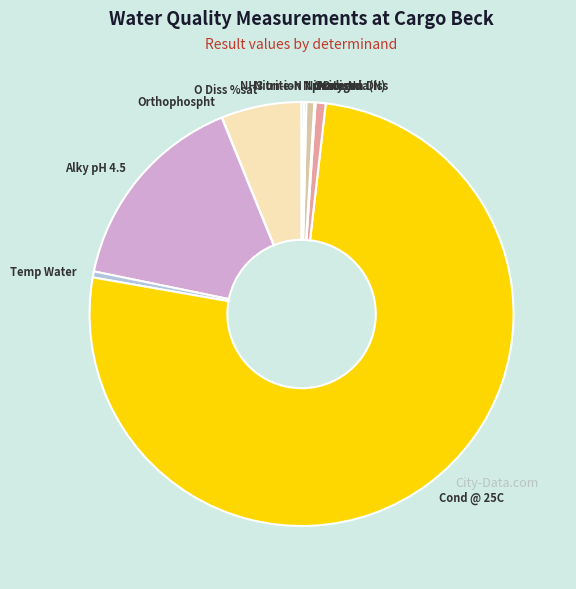

Does Temp Water represent more than half of the total?

No